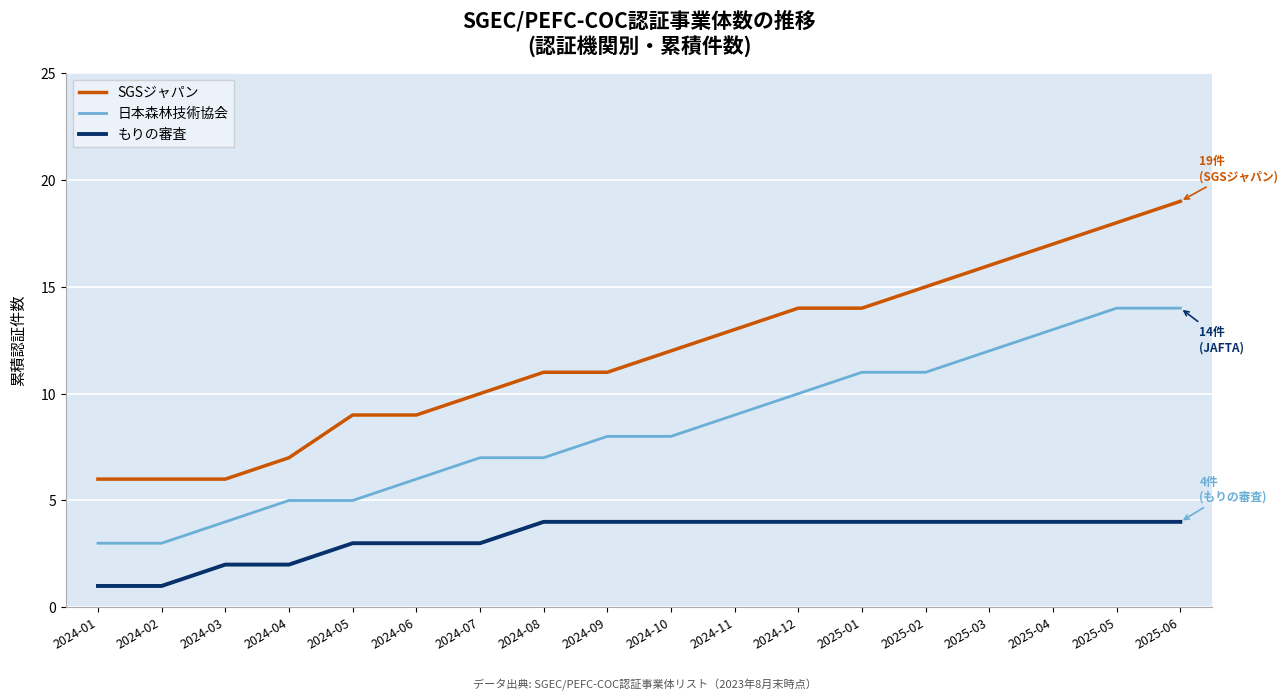

What is the approximate value of SGSジャパン at 2024-09, to the nearest 10?

10